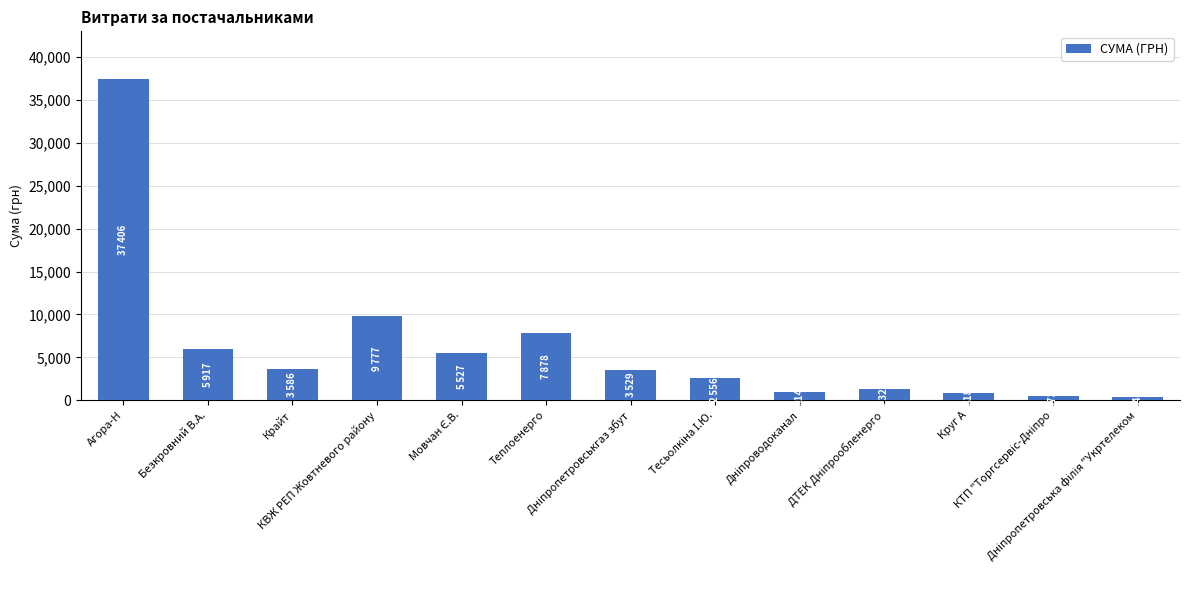

What is the value of the 9th bar from the left?

914.0